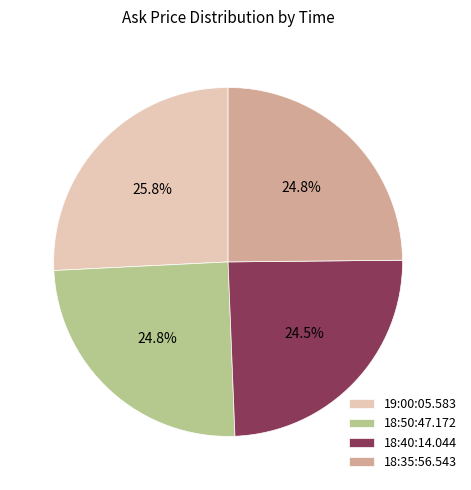

Which has a higher value, 19:00:05.583 or 18:35:56.543?

19:00:05.583